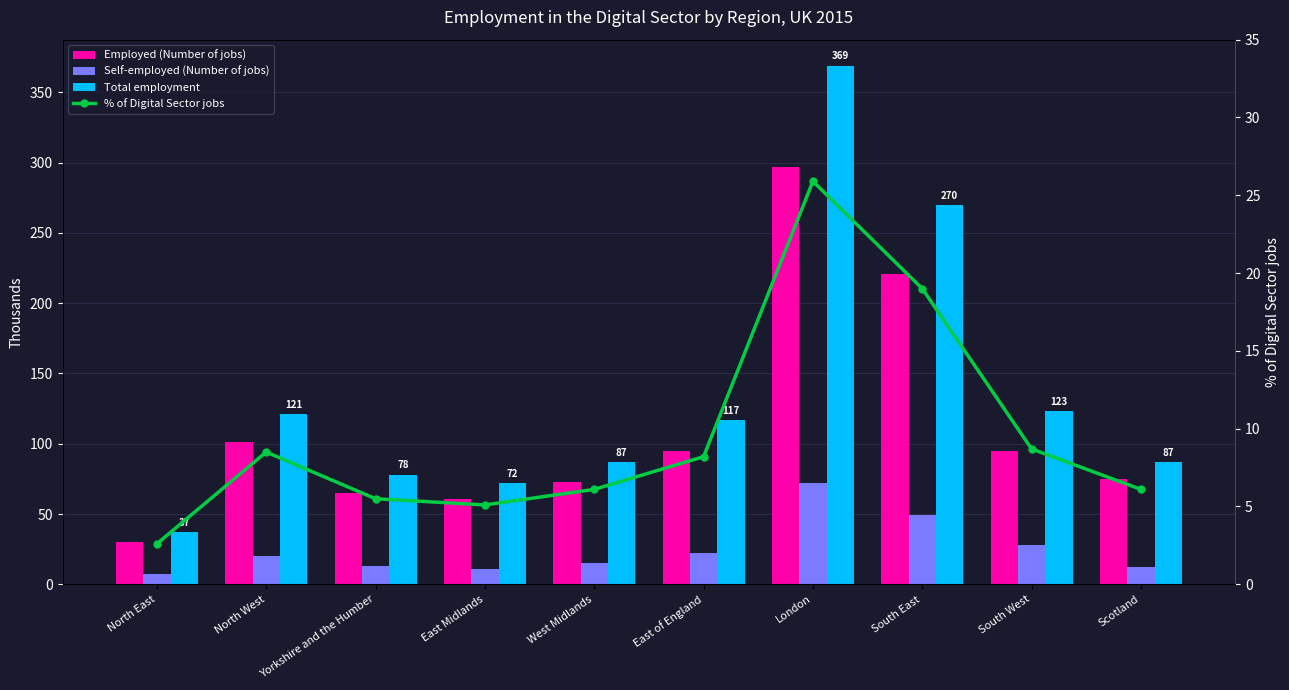

What is the sum of the Total employment values at East Midlands and London?

441.0